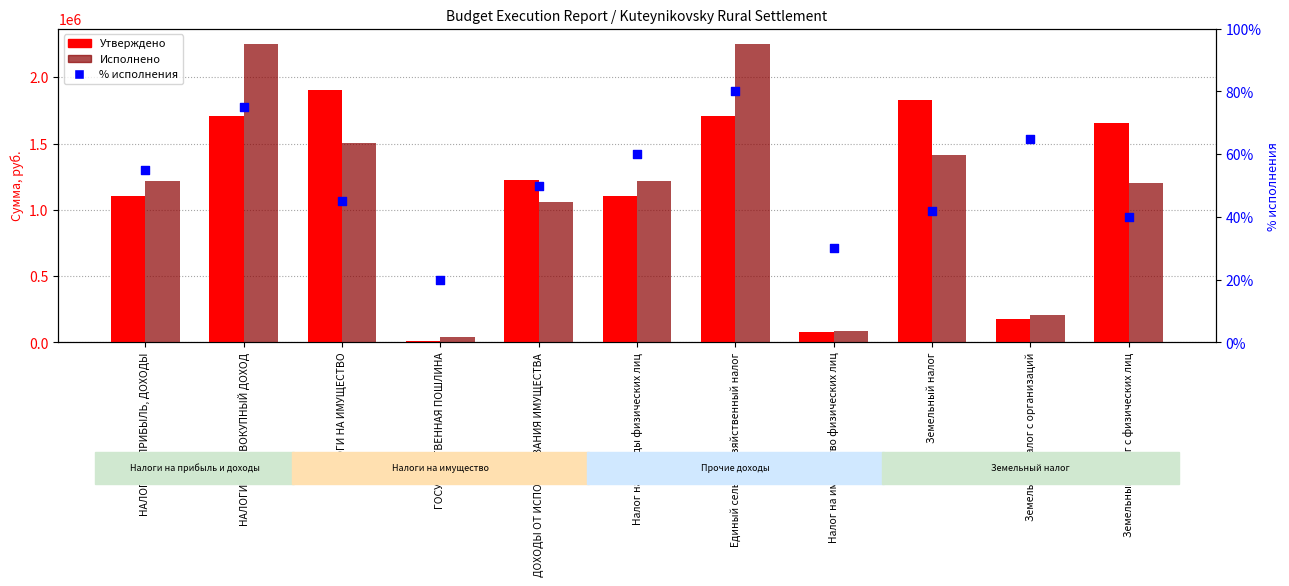

Is the value of Исполнено at ДОХОДЫ ОТ ИСПОЛЬЗОВАНИЯ ИМУЩЕСТВА greater than the value of процент исполнения at ГОСУДАРСТВЕННАЯ ПОШЛИНА?

Yes